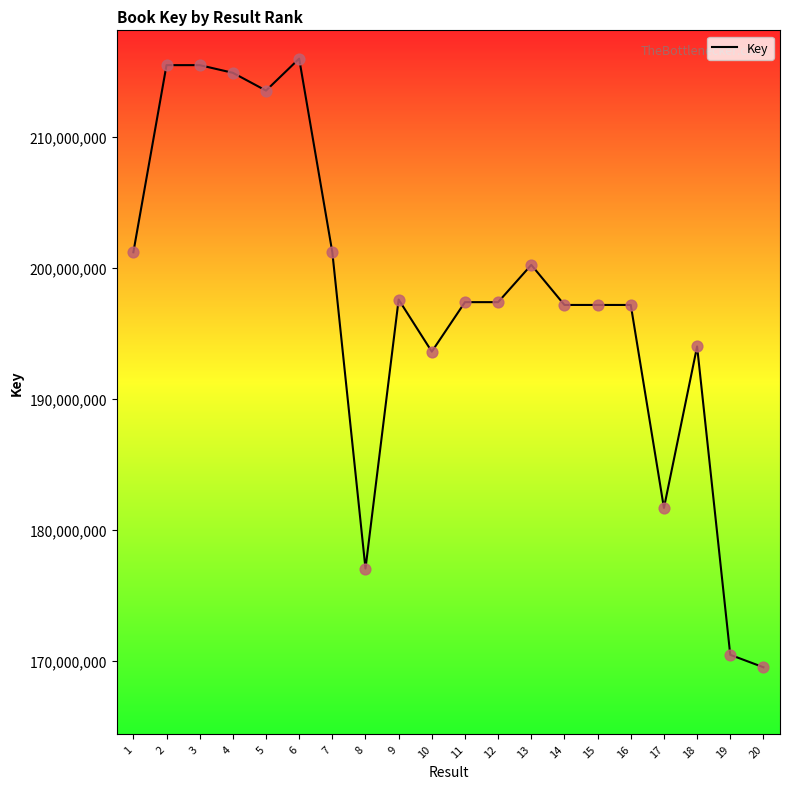

Between 6 and 13, which is larger?

6